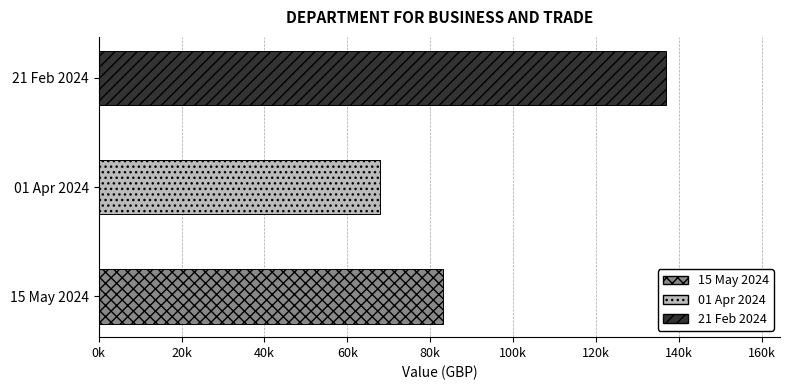

What is the sum of all values?

287841